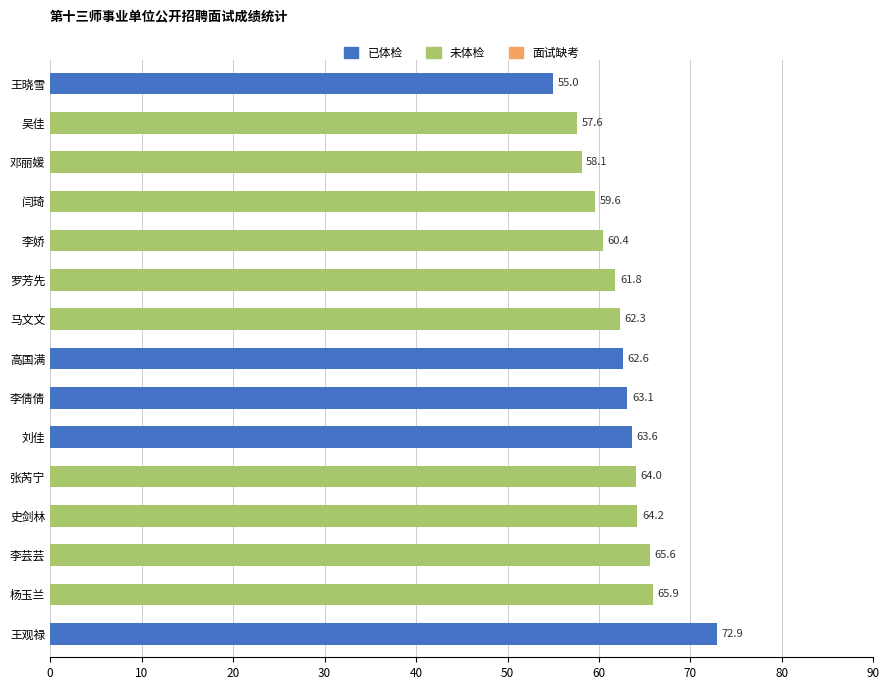

What is the difference between the maximum and second lowest values?

15.3